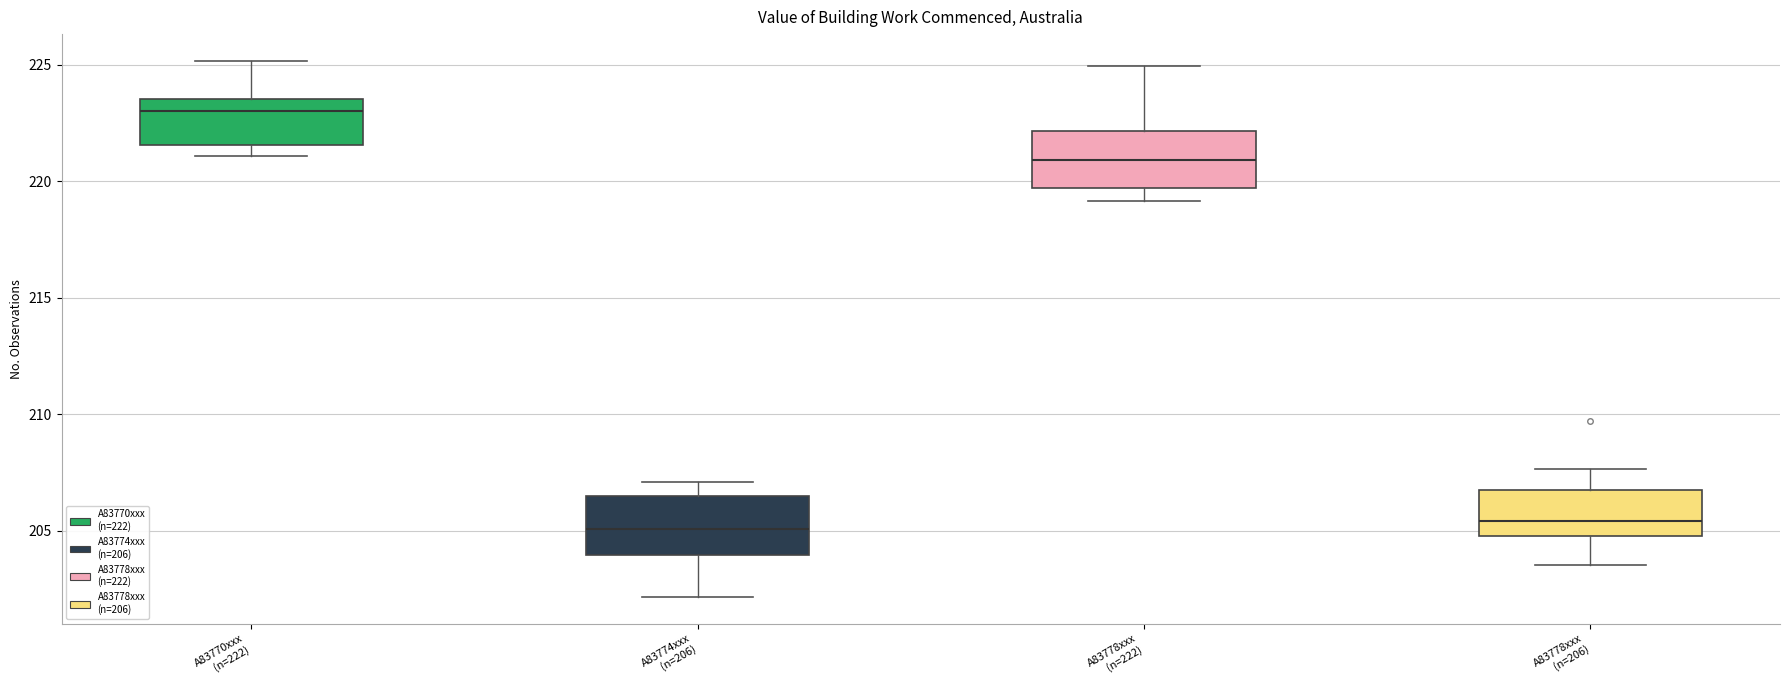

Reading left to right, transcribe this box plot: for each box, give where its median line is, the range the box spans, and where its two whiskers end, as read against the y-axis. The values are not printed on the chart, so give them approximately, as read against the axis.

A83770xxx (n=222): median 223.0, box 221.5 to 223.5, whiskers 221.0 to 225.0
A83774xxx (n=206): median 205.0, box 204.0 to 206.5, whiskers 202.0 to 207.0
A83778xxx (n=222): median 221.0, box 219.5 to 222.0, whiskers 219.0 to 225.0
A83778xxx (n=206): median 205.5, box 205.0 to 207.0, whiskers 203.5 to 207.5